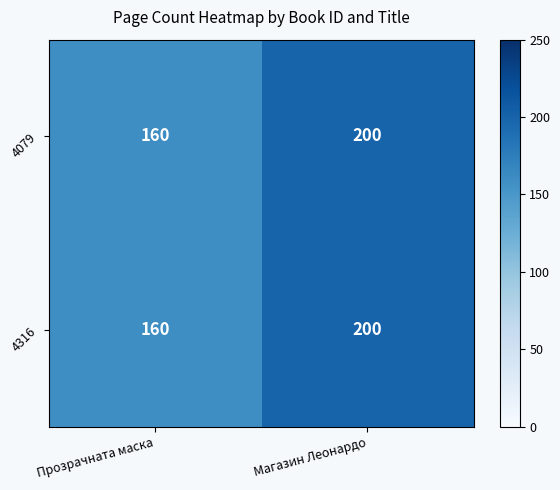

What is the maximum value shown in the chart?

200